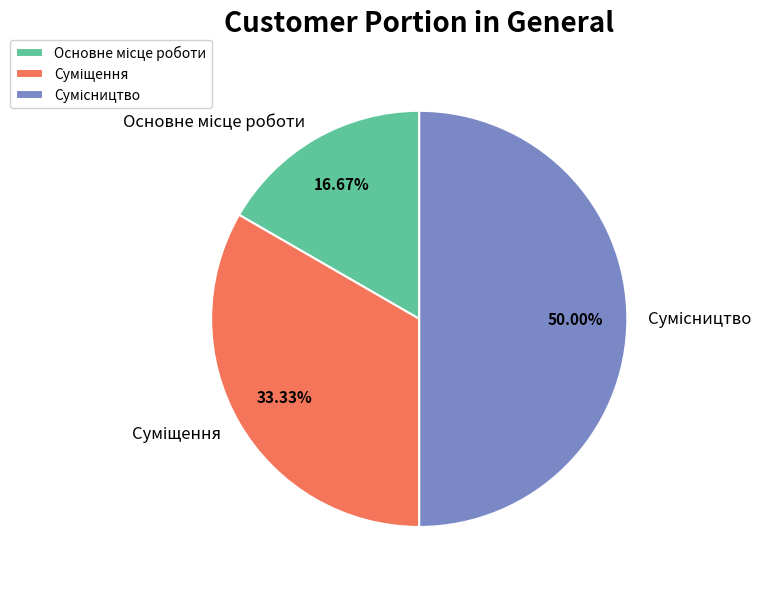

To the nearest percent, what is the average slice percentage?

33%